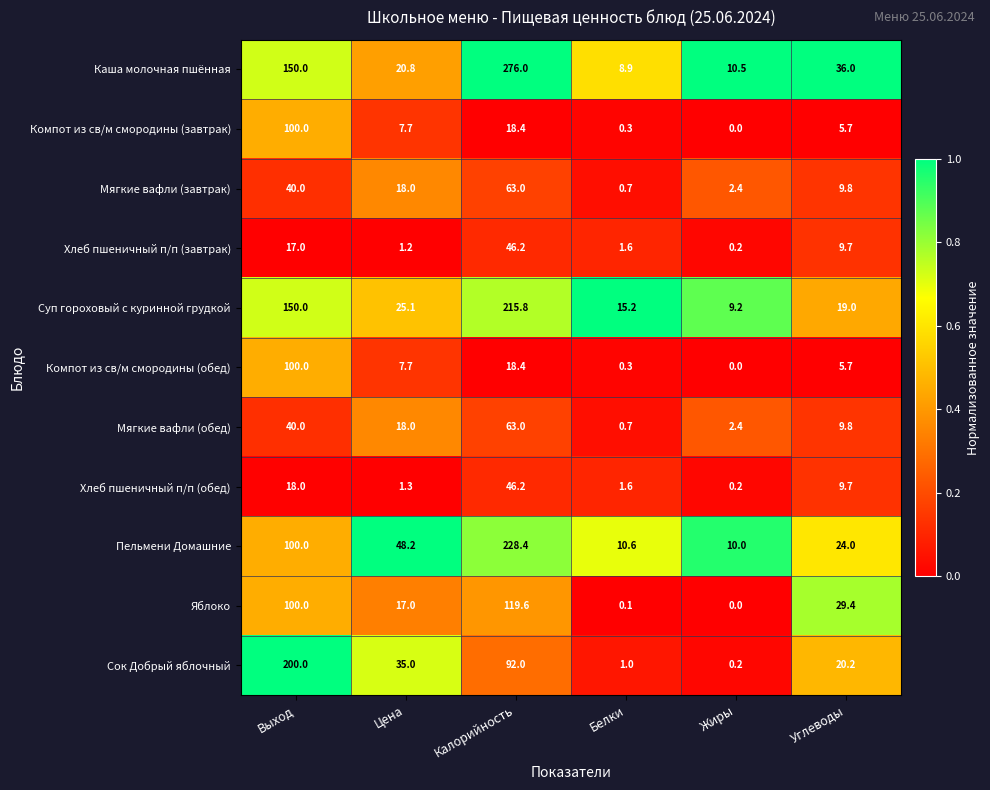

Is it true that Суп гороховый с куринной грудкой equals 9.2 at Жиры?

True